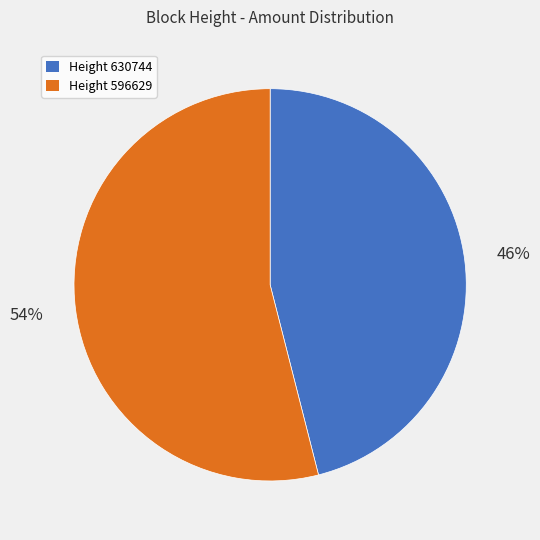

Is there any slice that represents more than half of the pie?

Yes